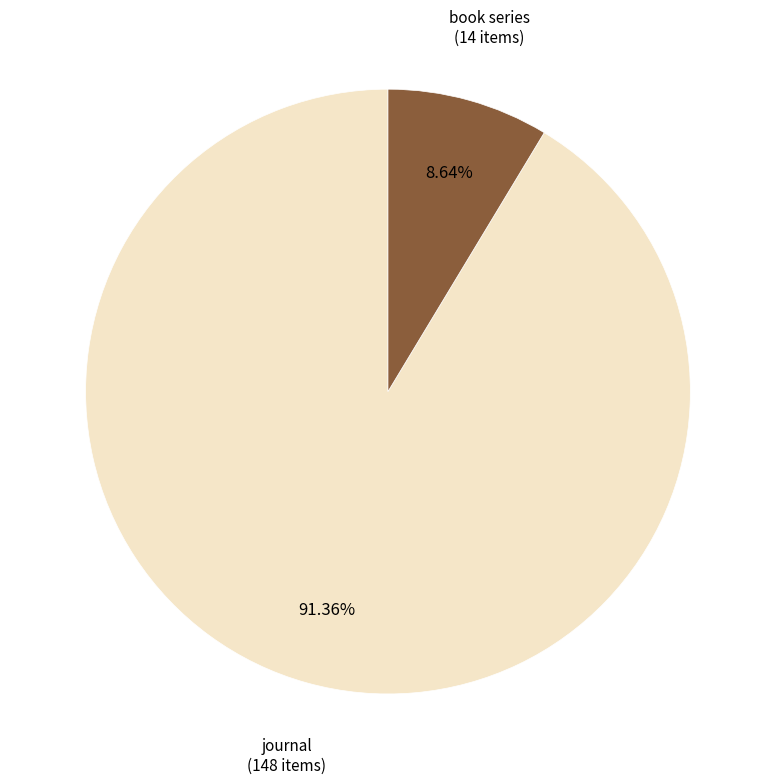

Rank the categories by value from lowest to highest.

book series, journal